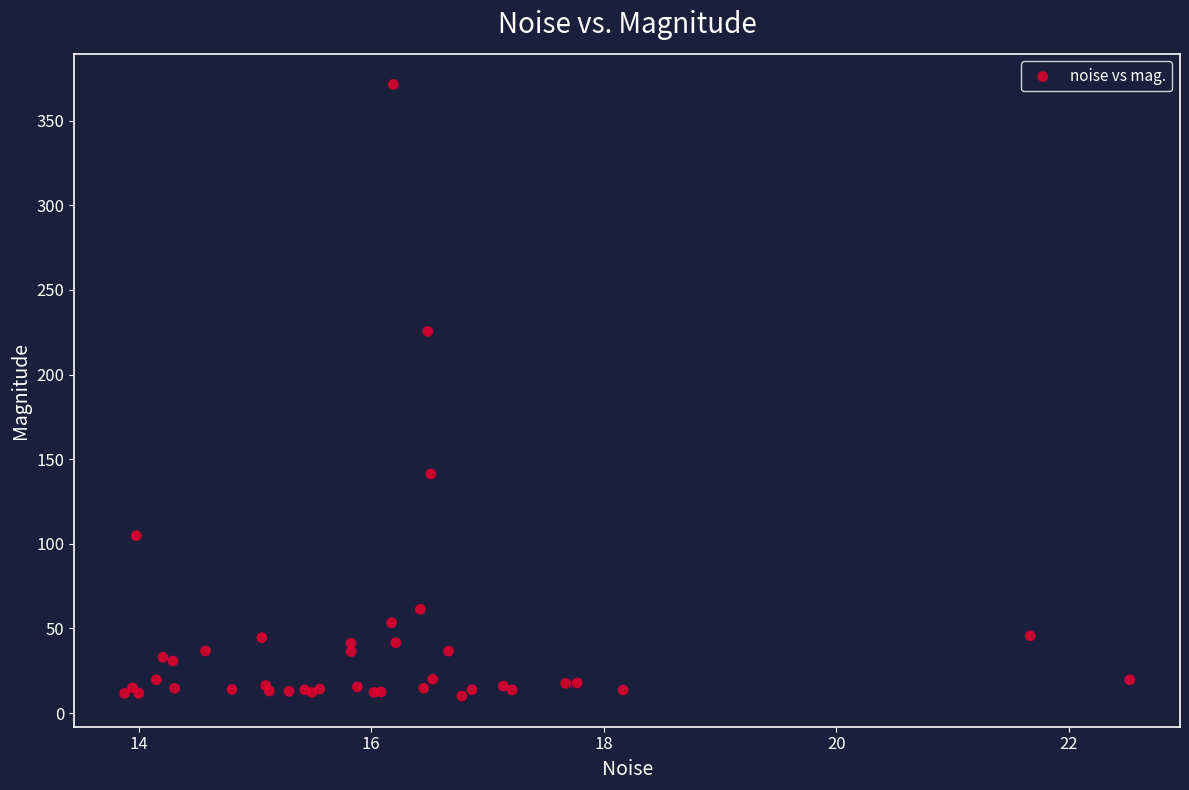

What Y value in the scatter plot is closest to 190?

225.4